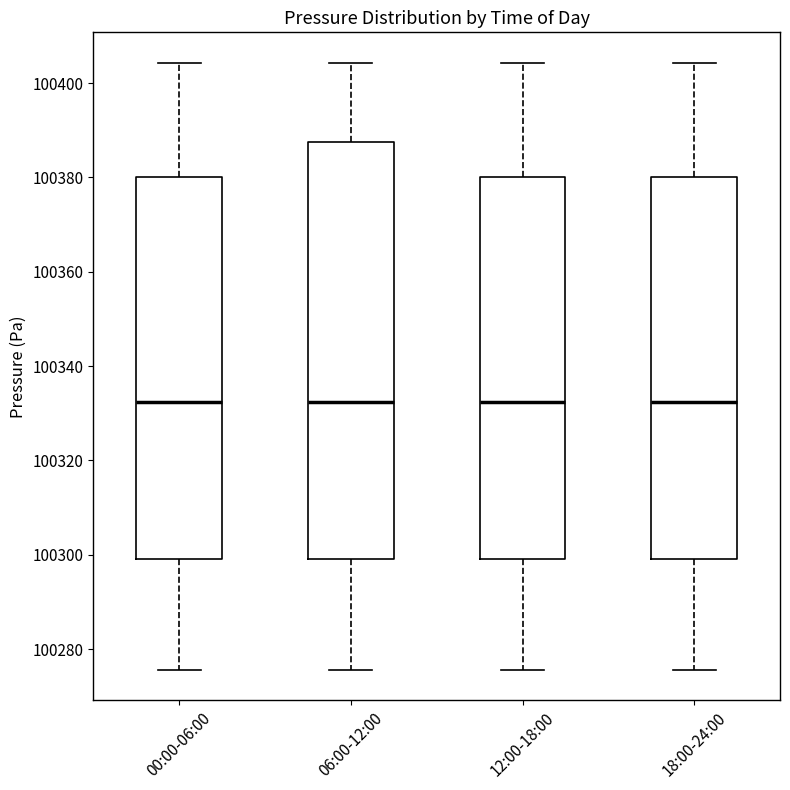

Comparing the boxes themselves (not the whiskers), which one is the tallest?

06:00-12:00